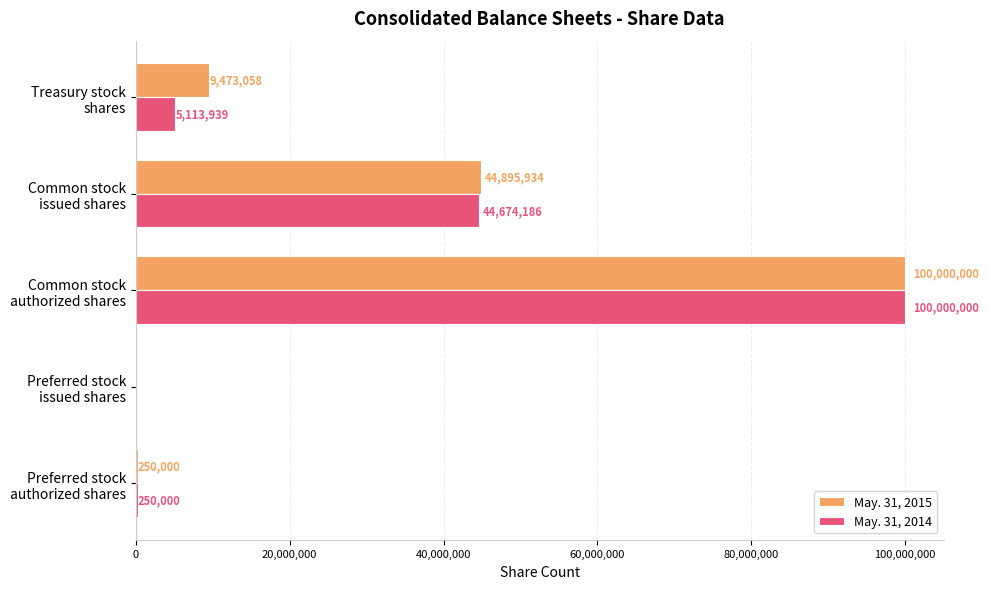

What is the sum of all May. 31, 2014 values?

150038125